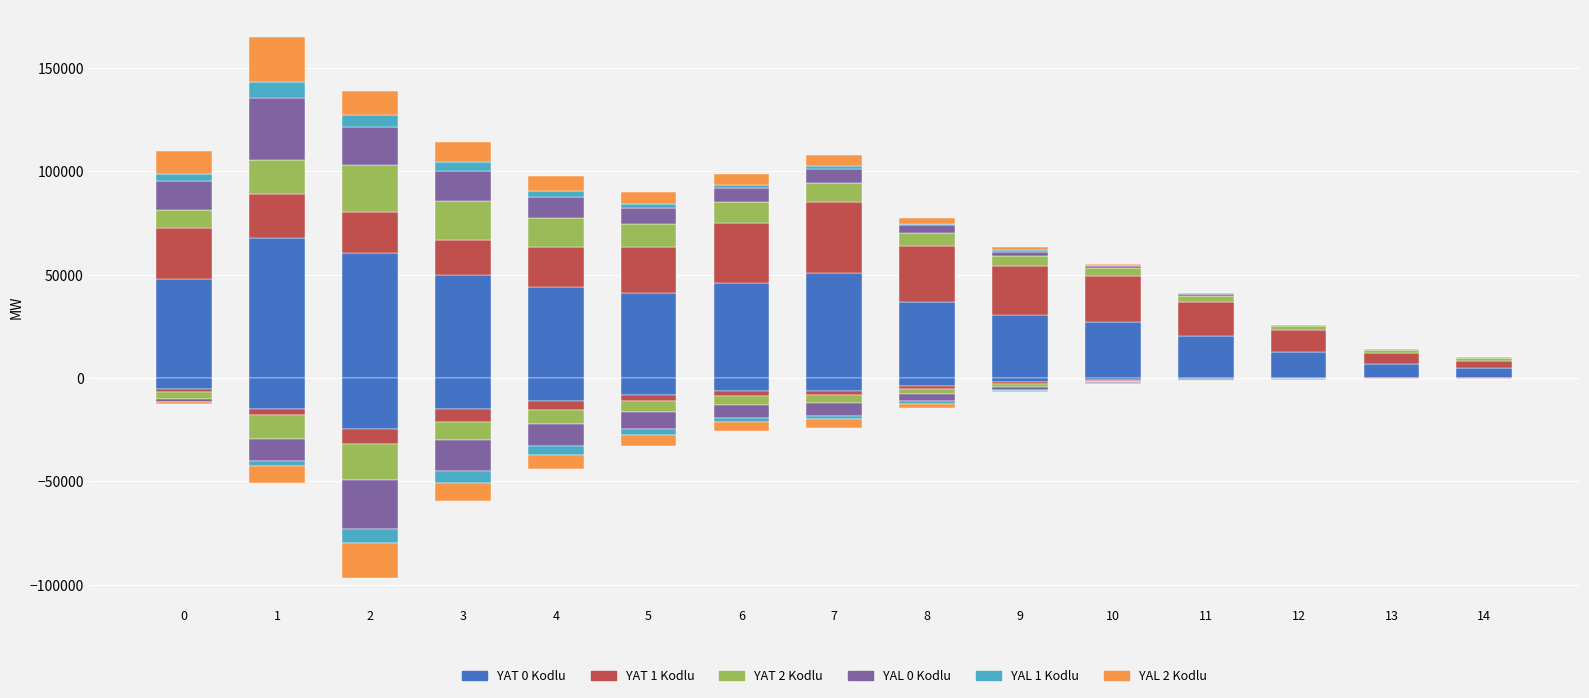

True or false: YAT 1 Kodlu has a value of 39088 at 6.

False